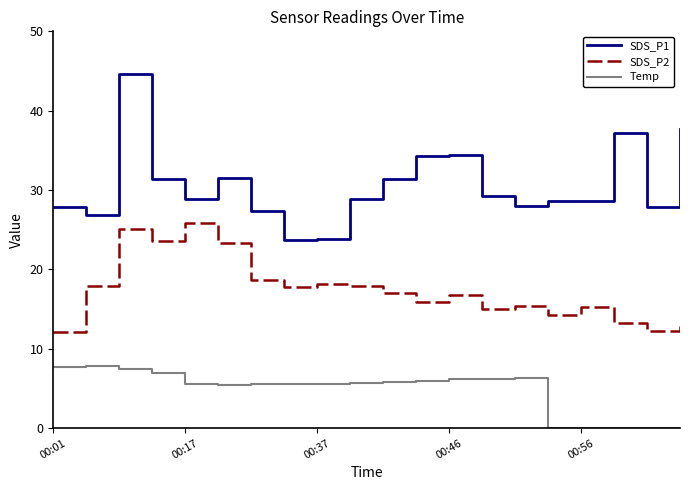

True or false: SDS_P2 and Temp intersect in this chart.

False